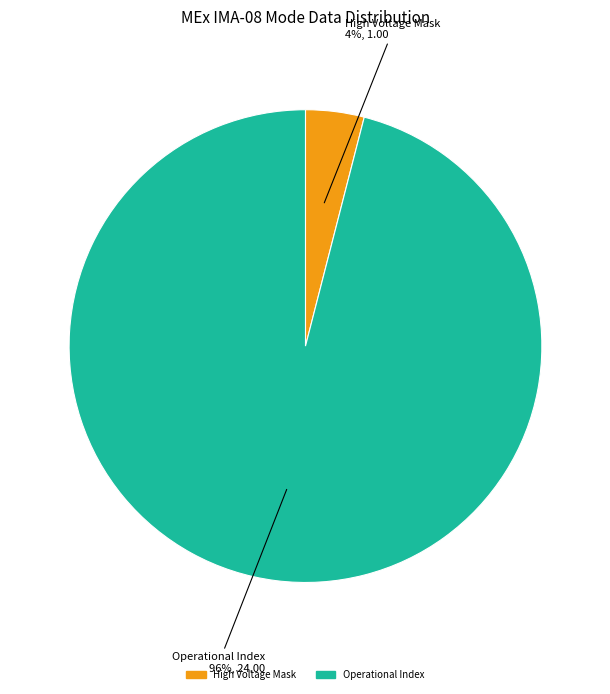

Is there any slice that represents more than half of the pie?

Yes